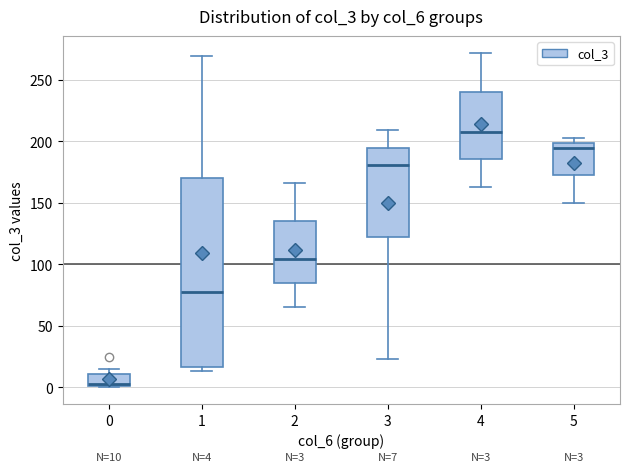

Which box is the tallest, from its lower edge to its upper edge?

1